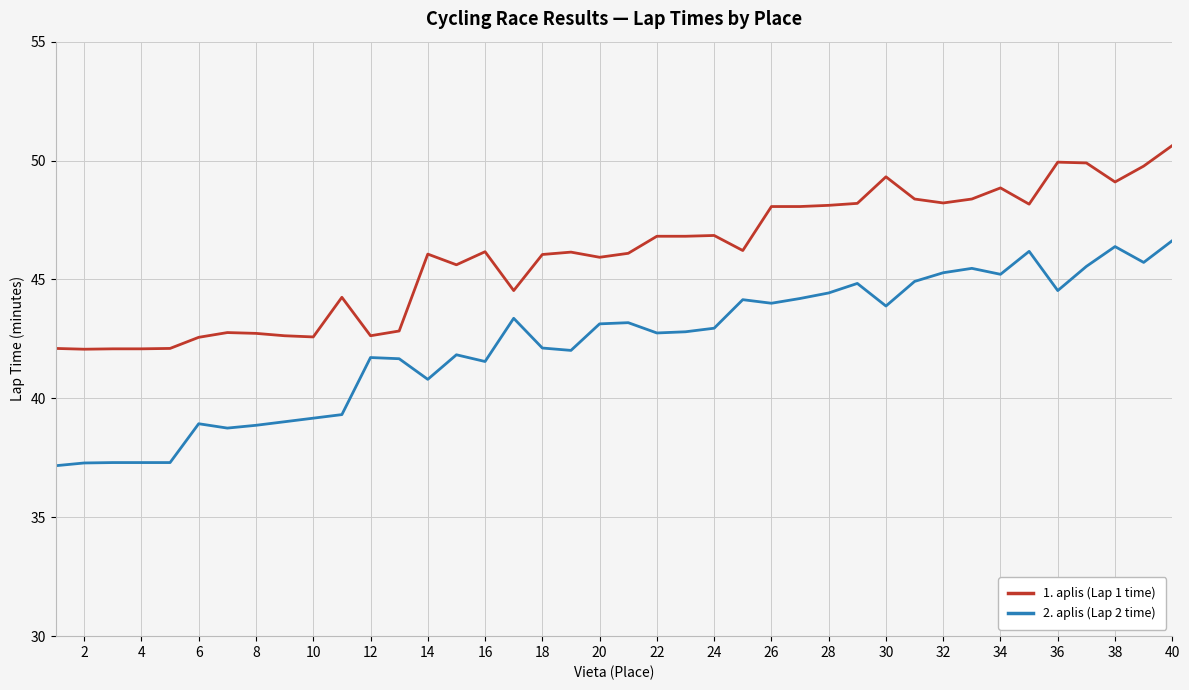

What is the smallest value displayed?

37.2